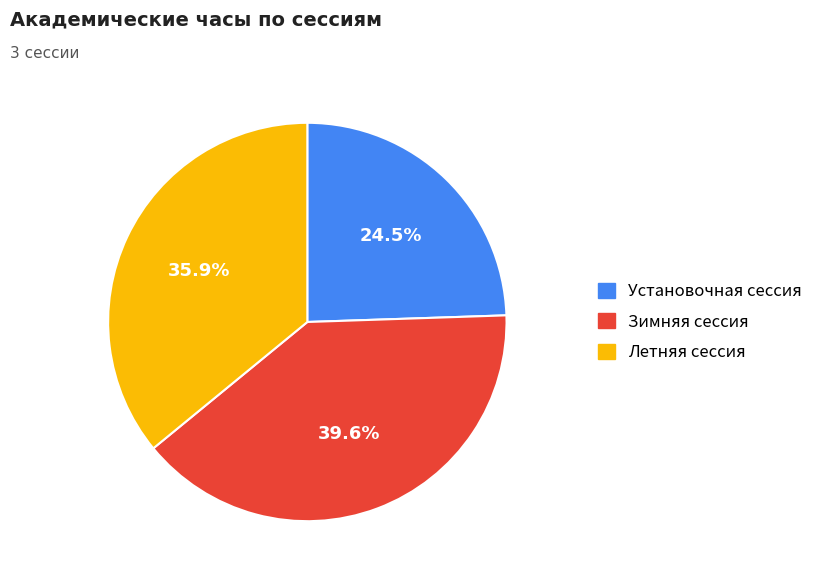

Approximately how many times larger is the value at Зимняя сессия compared to Летняя сессия?

1.1